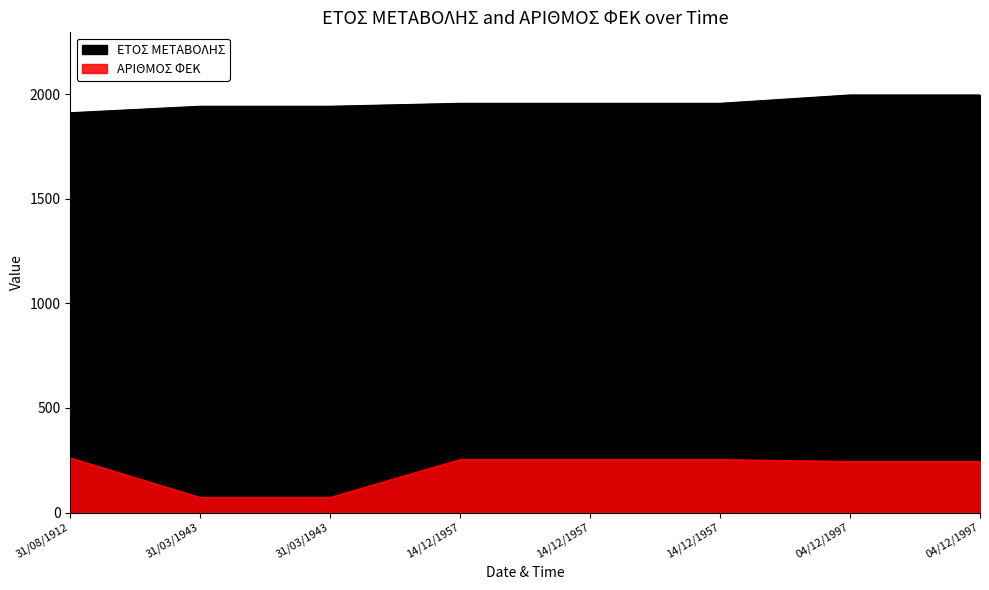

Reading right to left, transcribe all the data shown in this chart.

ΕΤΟΣ ΜΕΤΑΒΟΛΗΣ: 04/12/1997=1997	04/12/1997=1997	14/12/1957=1957	14/12/1957=1957	14/12/1957=1957	31/03/1943=1943	31/03/1943=1943	31/08/1912=1912
ΑΡΙΘΜΟΣ ΦΕΚ: 04/12/1997=244	04/12/1997=244	14/12/1957=253	14/12/1957=253	14/12/1957=253	31/03/1943=72	31/03/1943=72	31/08/1912=261